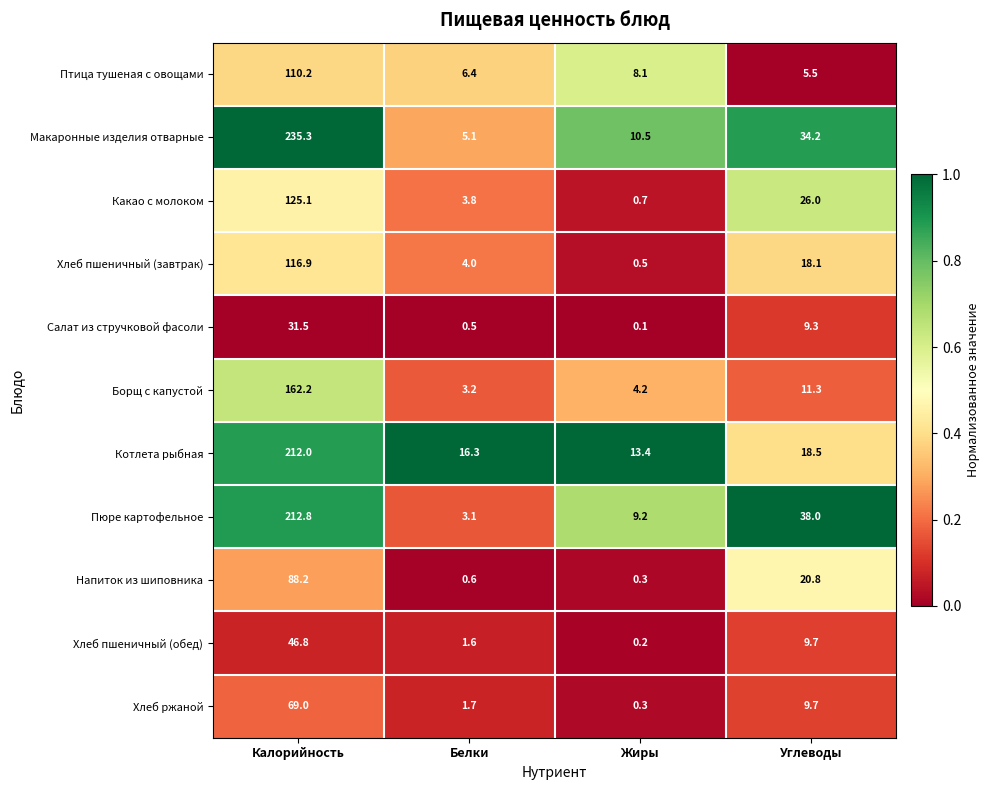

At which category does the chart reach its peak across all series?

Калорийность